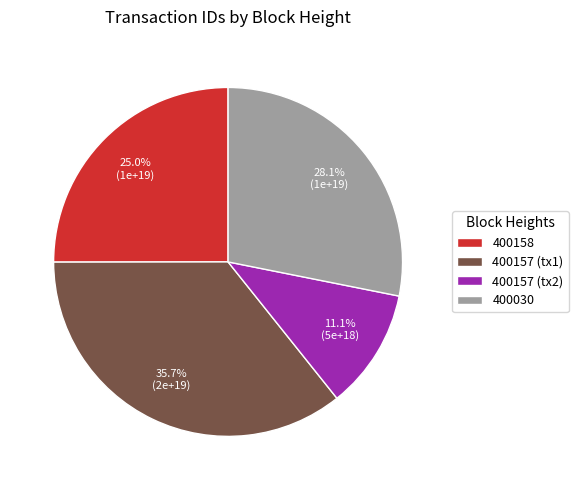

Count the number of slices in the pie.

4